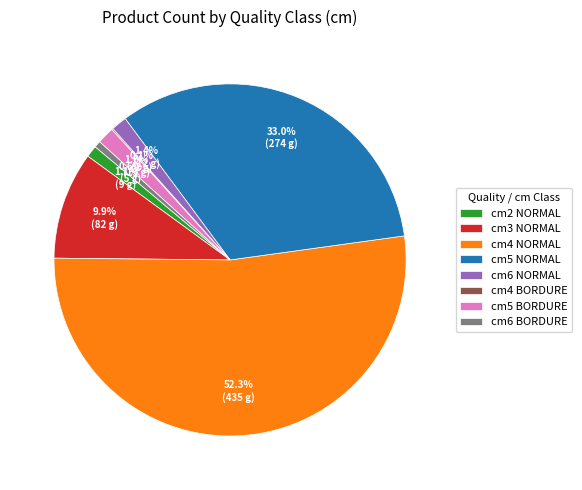

Which category has the biggest portion of the pie?

cm4 NORMAL